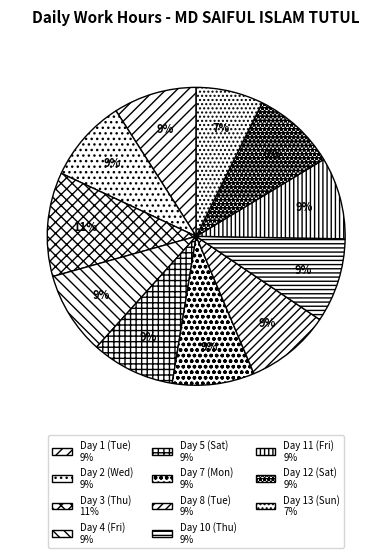

What is the ratio of the value at Day 5 (Sat) to the value at Day 2 (Wed)?

1.0